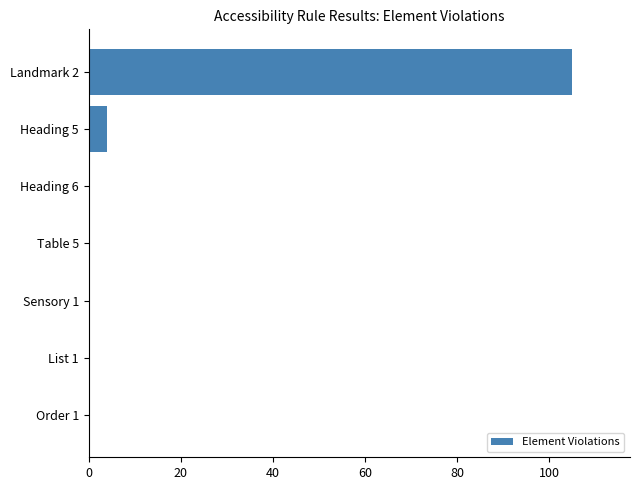

At which label is the value closest to 52?

Heading 5